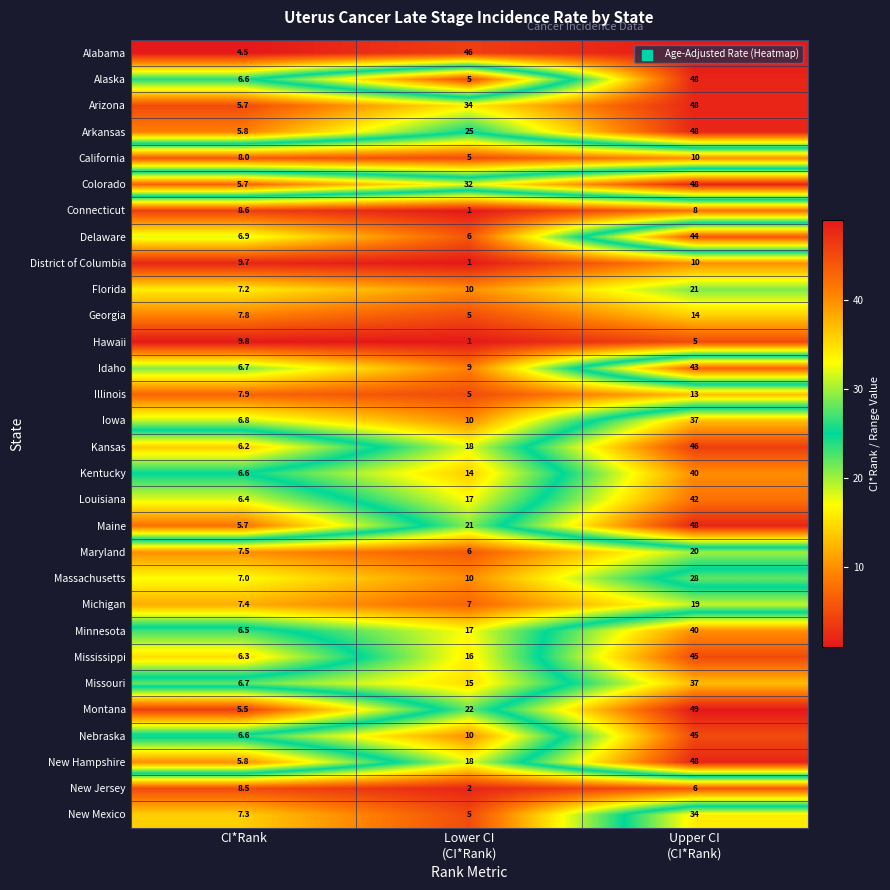

Which series has the largest range (max minus min)?

Alabama